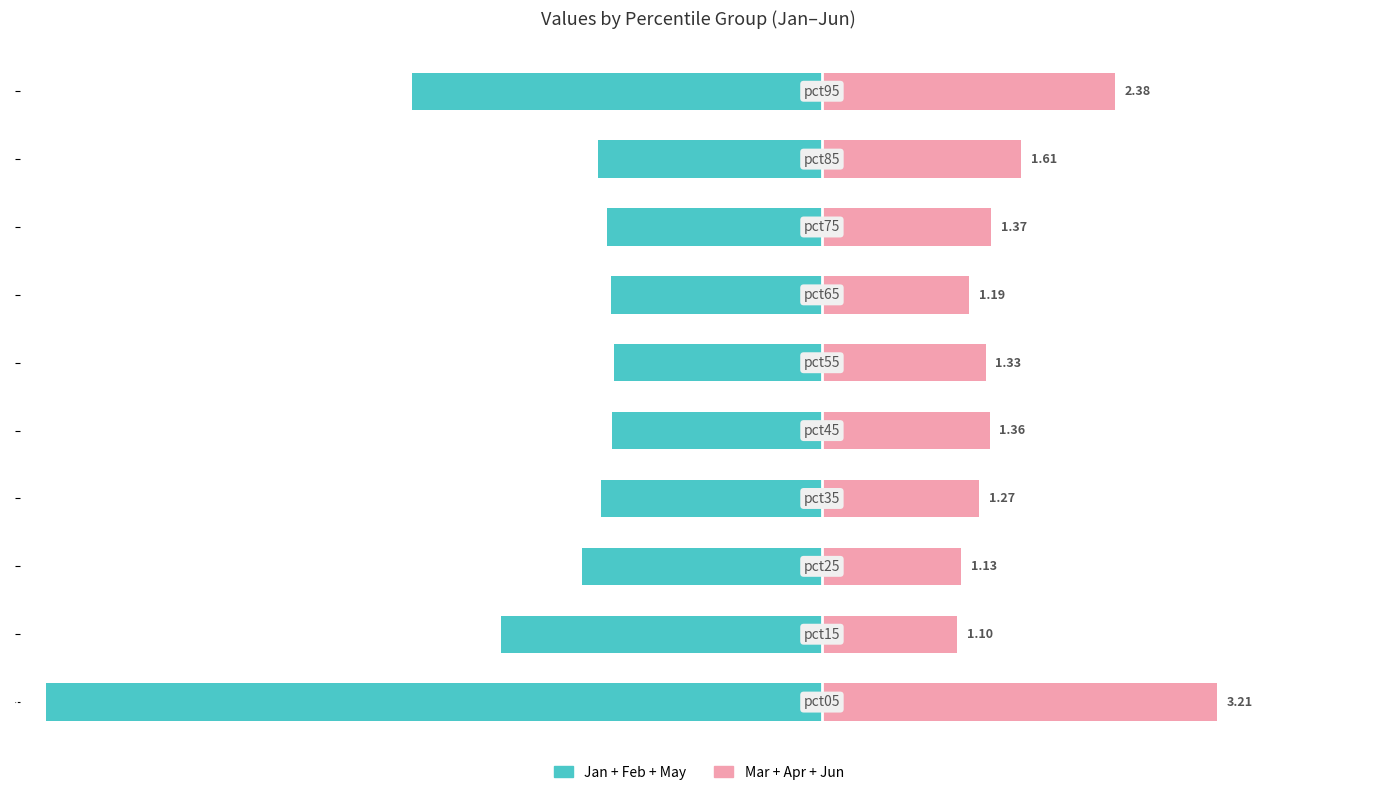

Rank the series at 2 from highest to lowest value.

Mar+Apr+Jun, Jan+Feb+May